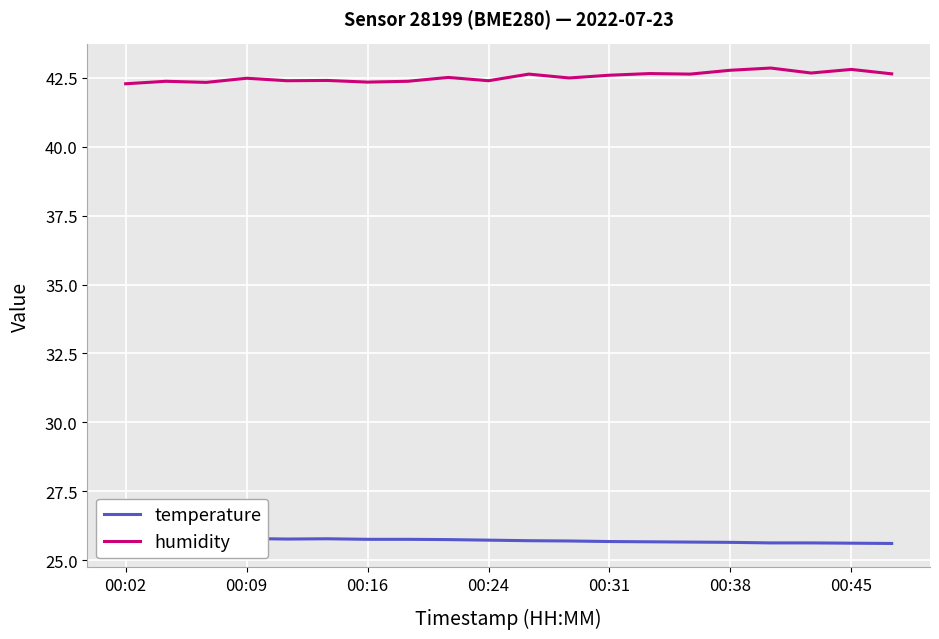

In temperature, how many points are lower than both neighbors (excluding endpoints)?

2